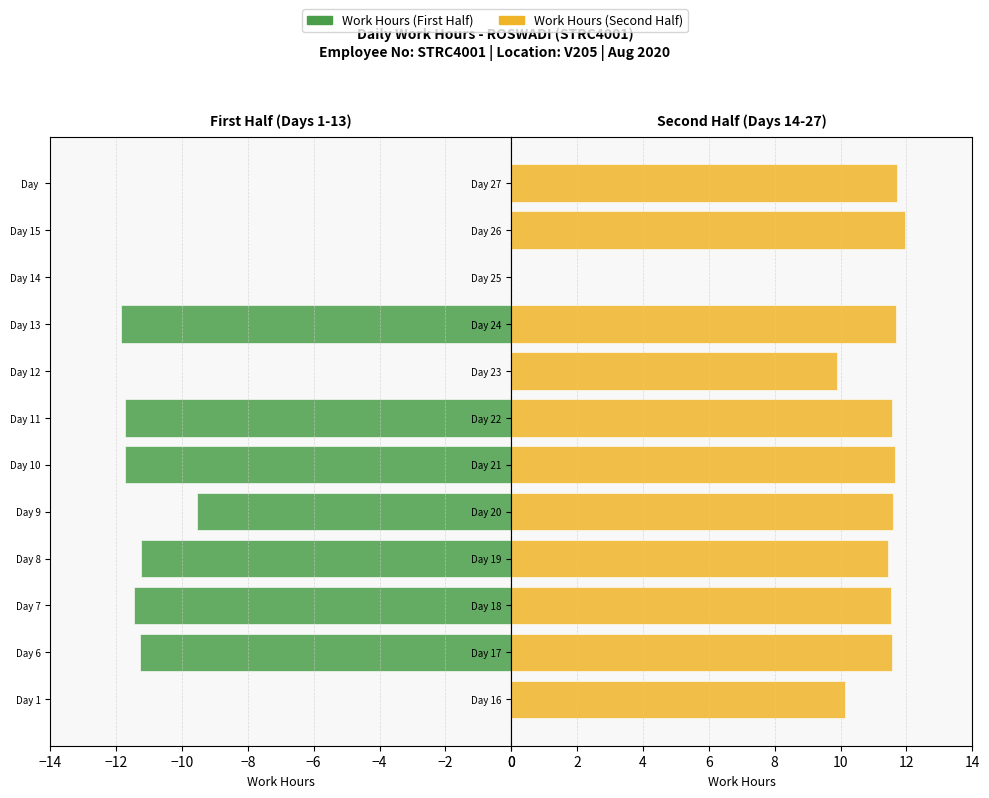

What are all the series names shown in the legend?

Work Hours (First Half), Work Hours (Second Half)